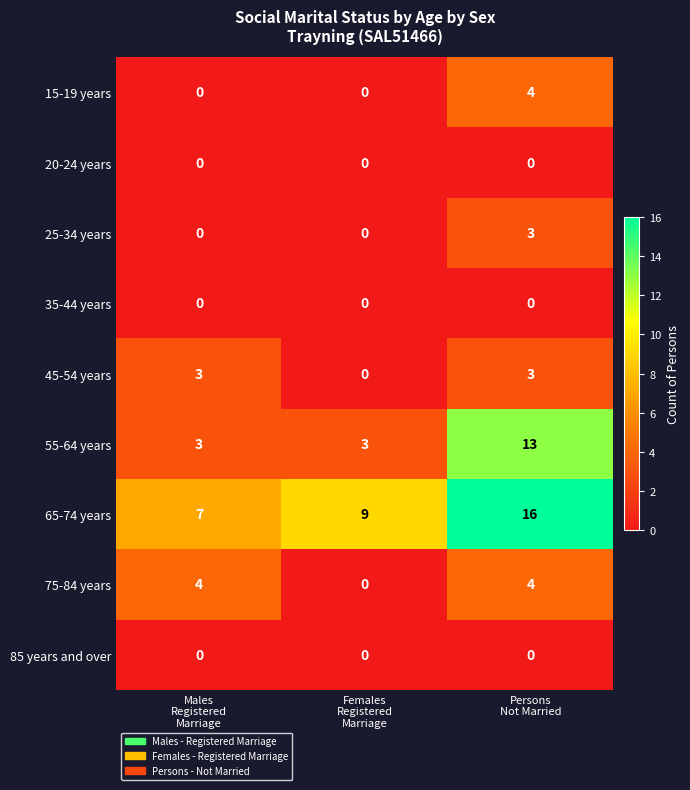

What is the sum of all 25-34 years values?

3